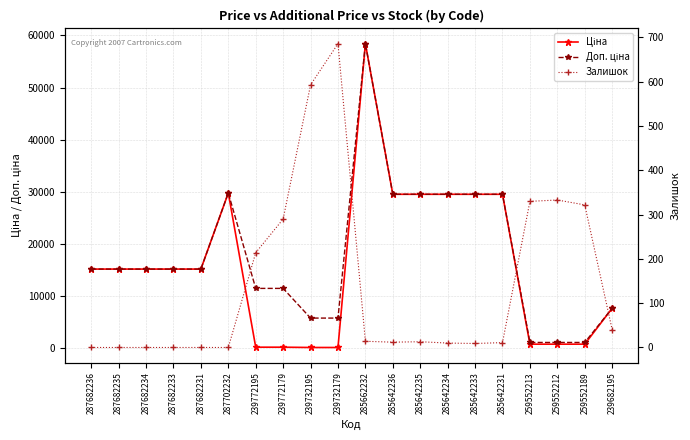

Where does the Залишок series first go above 13?

239772195